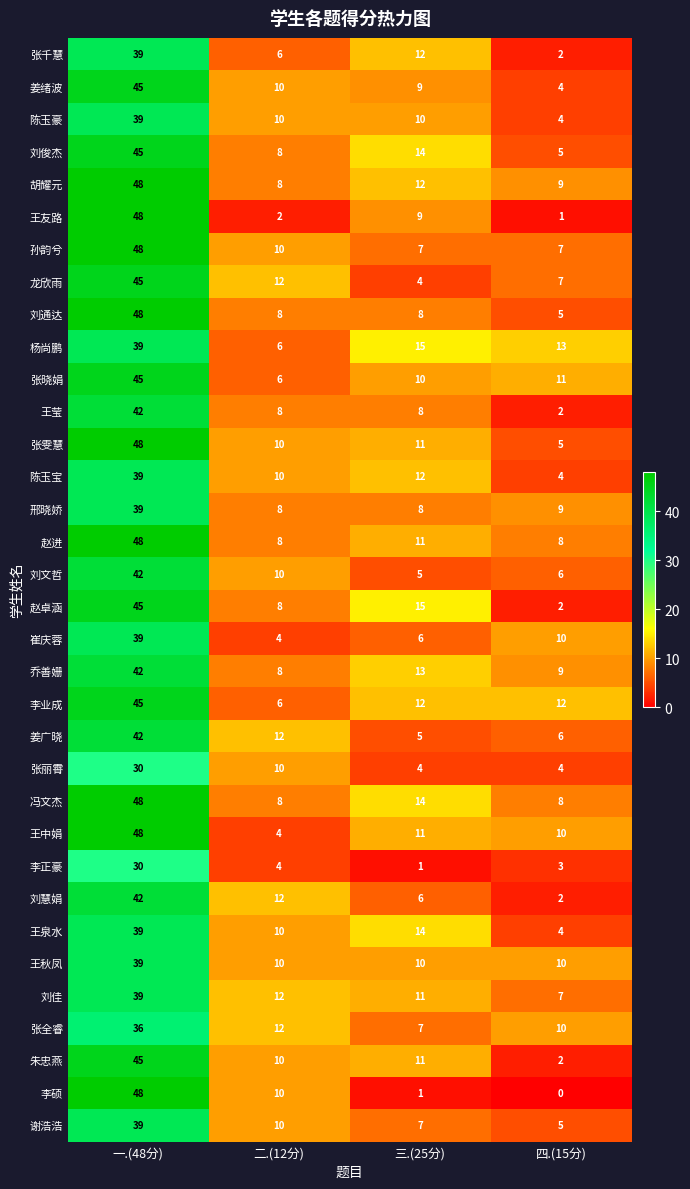

List the labels in order of 谢浩浩 value, smallest first.

四.(15分), 三.(25分), 二.(12分), 一.(48分)